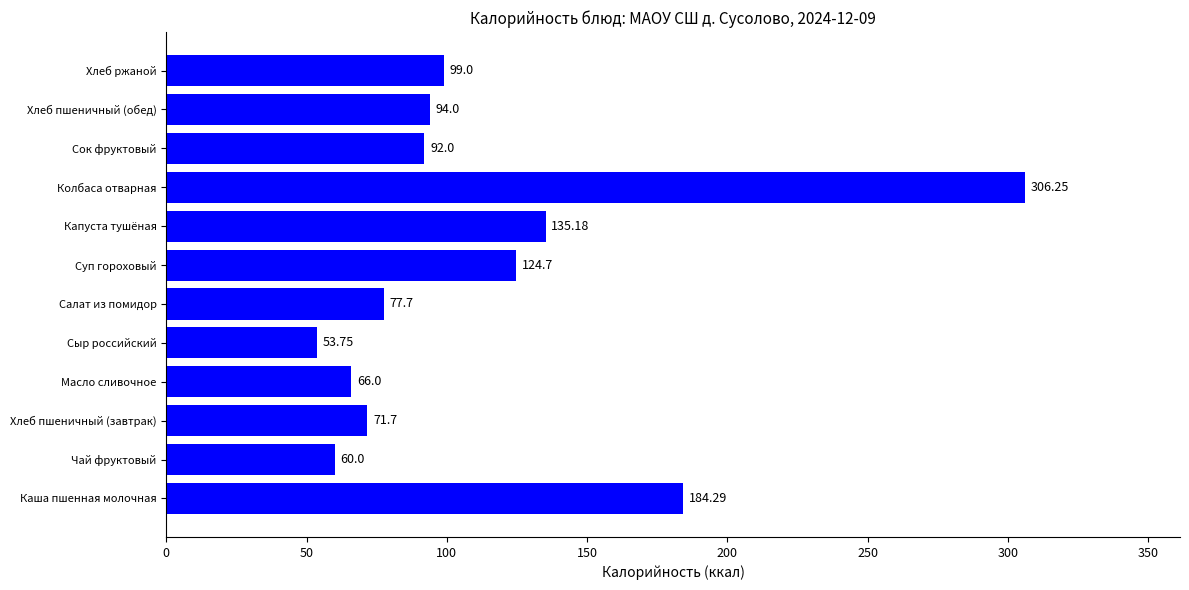

List the labels in order of value, largest first.

Колбаса отварная, Каша пшенная молочная, Капуста тушёная, Суп гороховый, Хлеб ржаной, Хлеб пшеничный (обед), Сок фруктовый, Салат из помидор, Хлеб пшеничный (завтрак), Масло сливочное, Чай фруктовый, Сыр российский